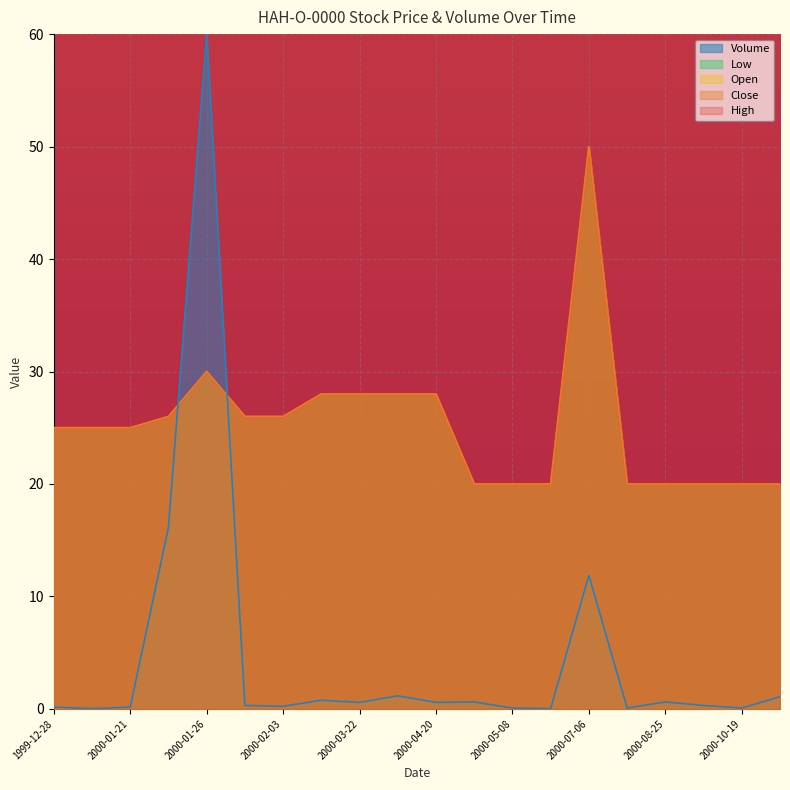

Which category has the highest value in the High series?

2000-07-06